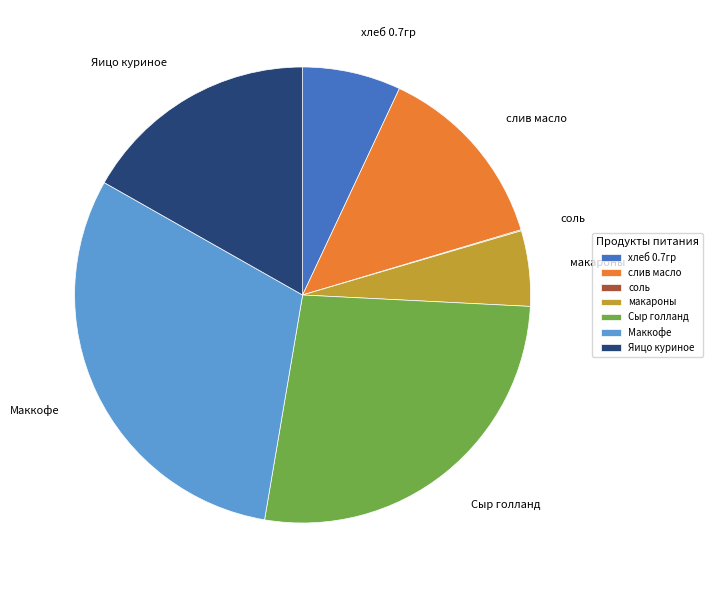

Between Маккофе and слив масло, which is larger?

Маккофе